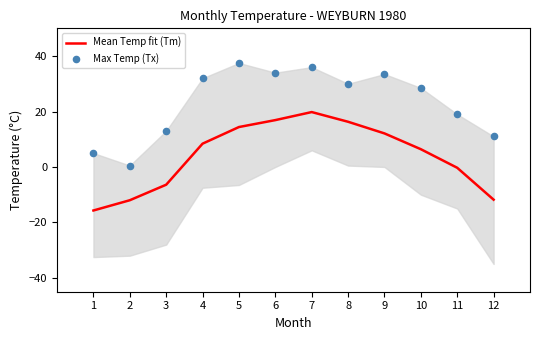

What are all the series names shown in the legend?

Mean Temp fit (Tm), Max Temp (Tx)